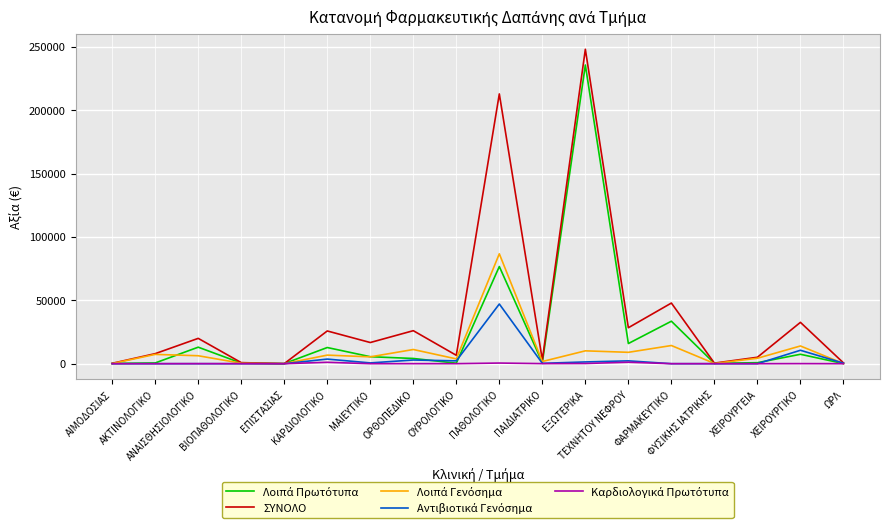

Which series has the widest spread of values?

ΣΥΝΟΛΟ